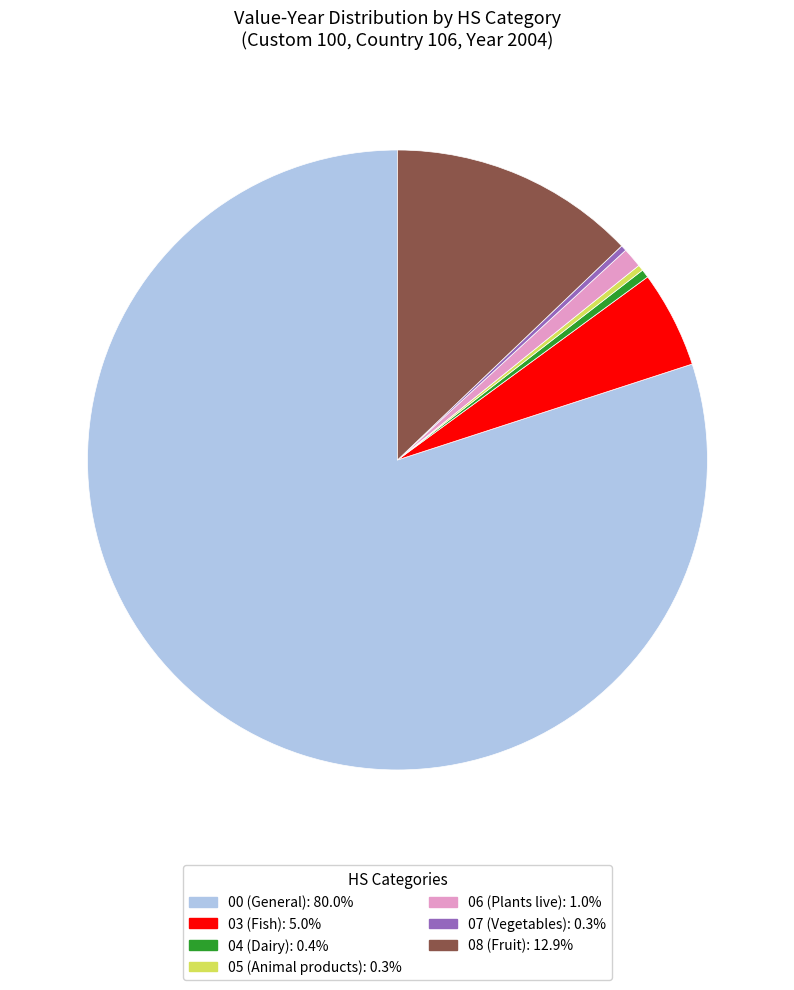

Is there a majority slice in this chart?

Yes